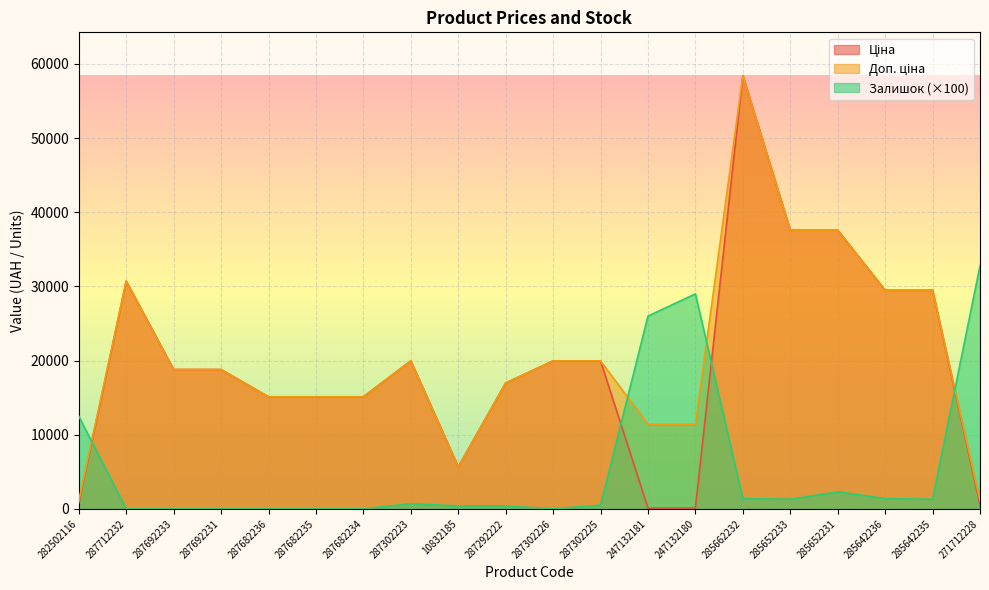

What is the label of the 4th point from the left?

287692231